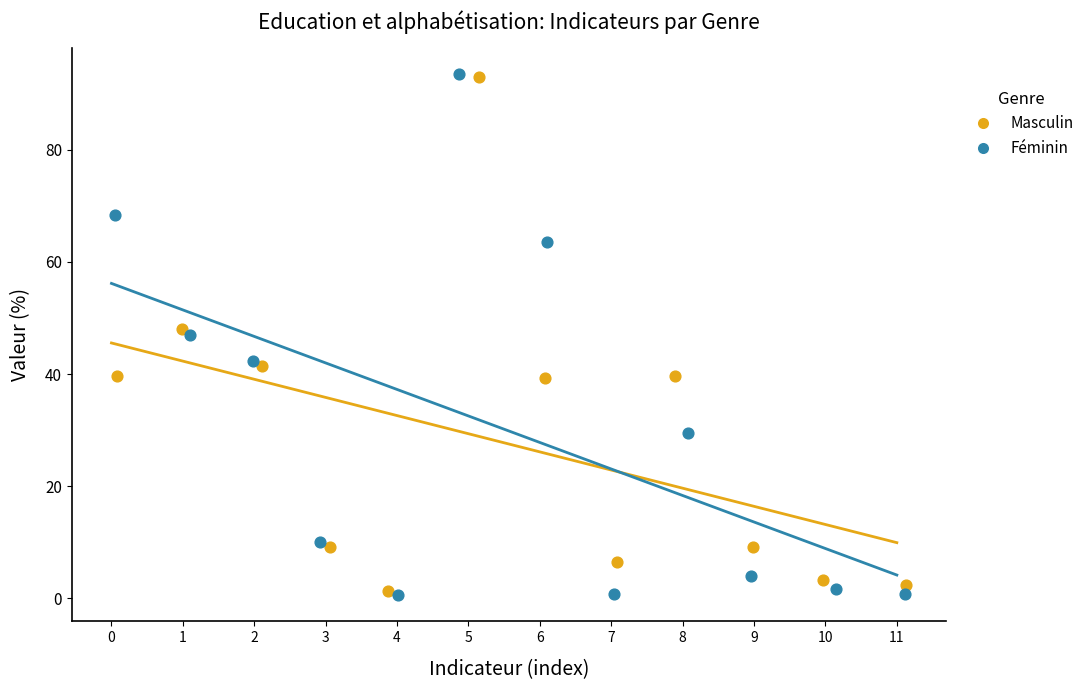

Which series has the widest spread of Y values?

Féminin